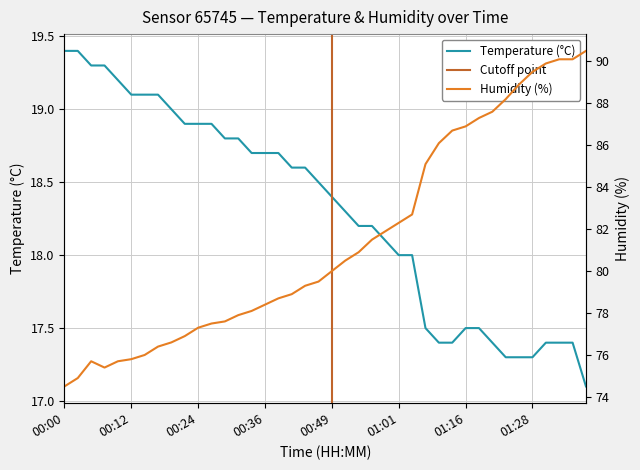

How many lines are shown in the chart?

2